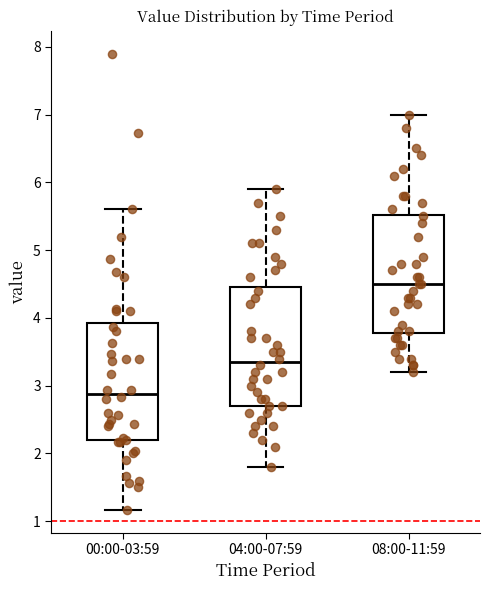

Reading left to right, read every box against the y-axis: the position of its median line, the range the box covers, and the ends of its whiskers. The values are not printed on the chart, so give them approximately, as read against the axis.

00:00-03:59: median 2.9, box 2.2 to 3.9, whiskers 1.2 to 5.6
04:00-07:59: median 3.4, box 2.7 to 4.5, whiskers 1.8 to 5.9
08:00-11:59: median 4.5, box 3.8 to 5.5, whiskers 3.2 to 7.0